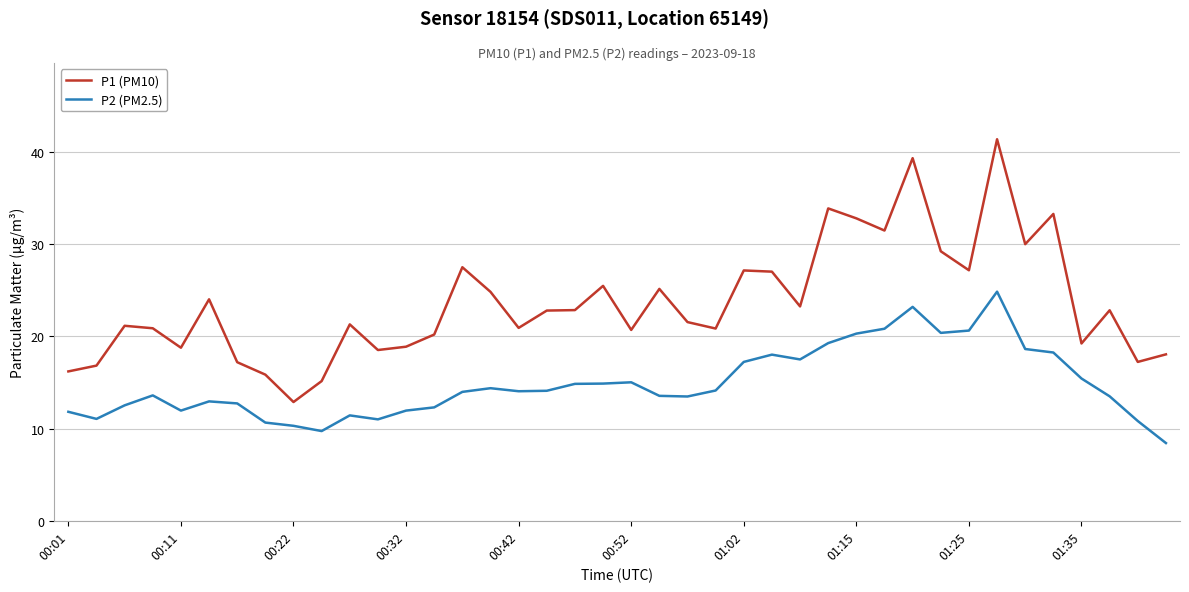

Rank the series by their average value, from lowest to highest.

P2 (PM2.5), P1 (PM10)